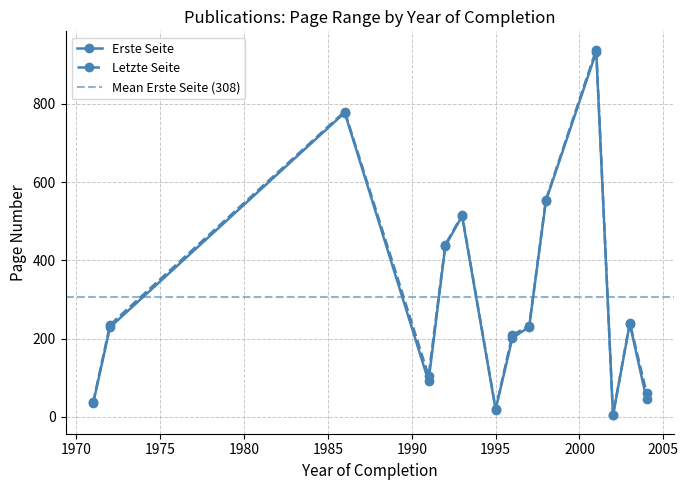

At which category does the chart reach its peak across all series?

2001